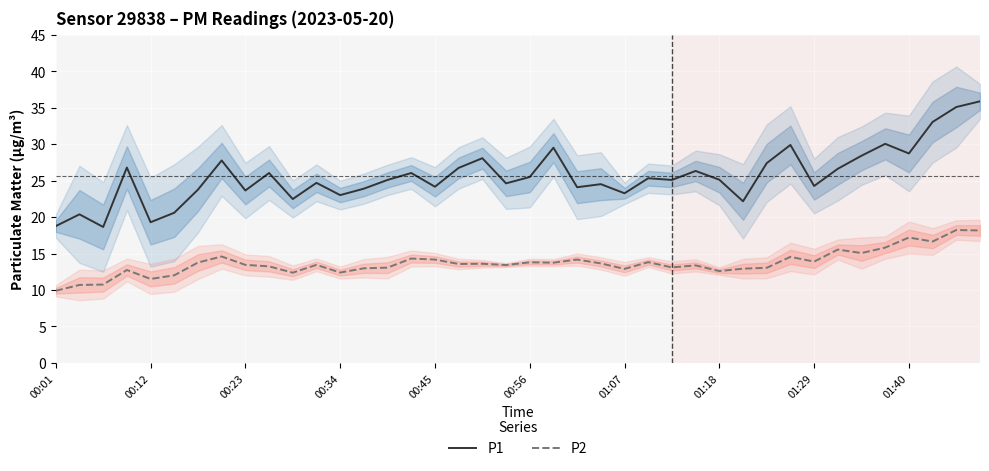

Which series has the widest spread of values?

P1